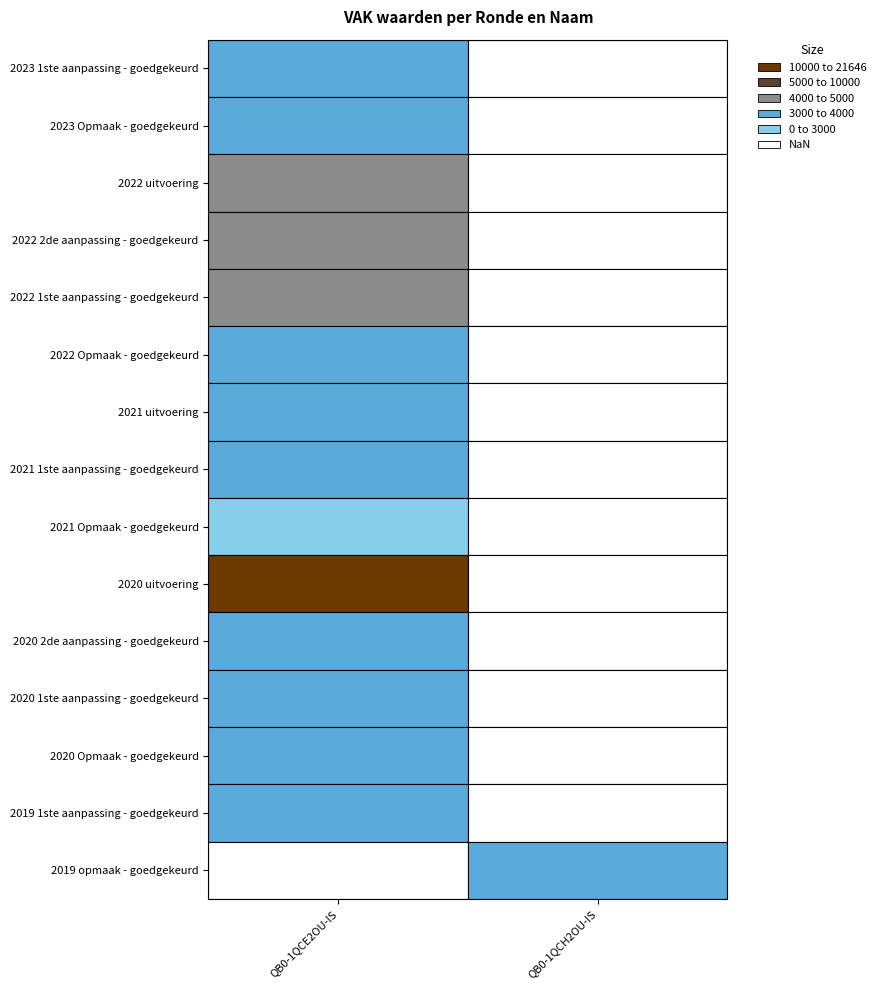

Between 2023 1ste aanpassing - goedgekeurd and 2022 Opmaak - goedgekeurd, which series saw the biggest shift?

QB0-1QCE2OU-IS